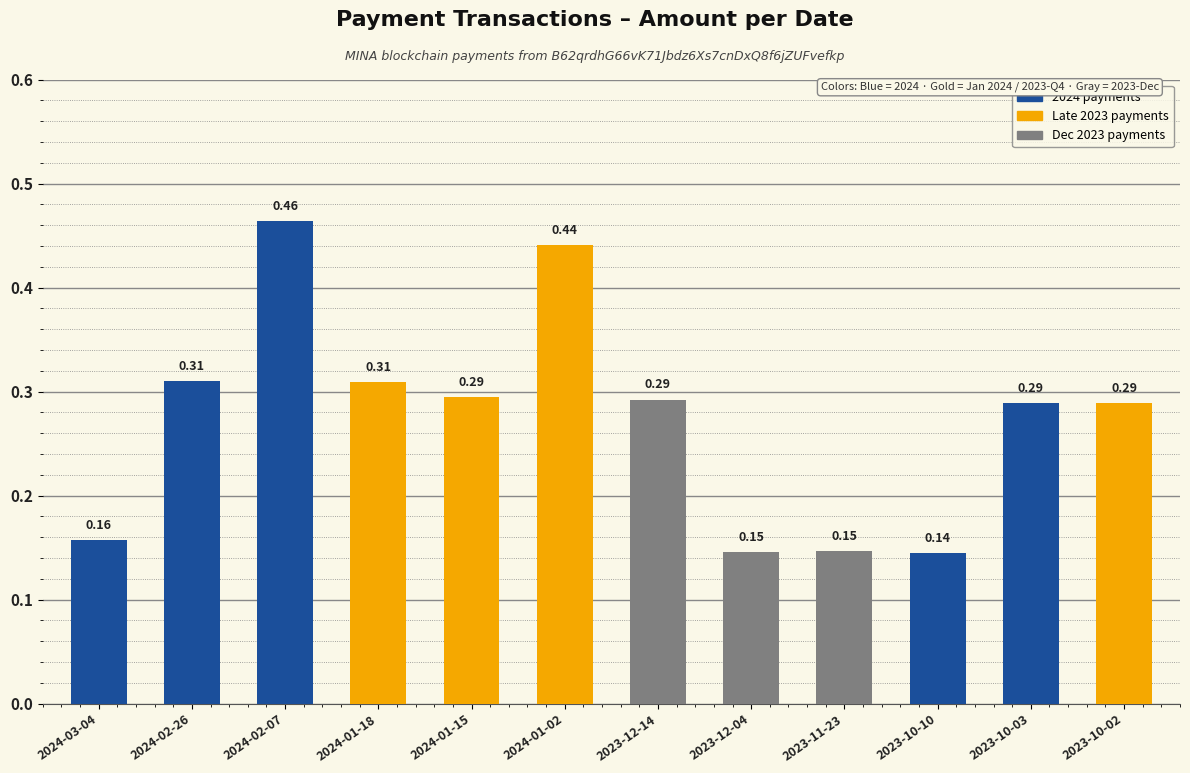

What is the sum of all values?

3.3